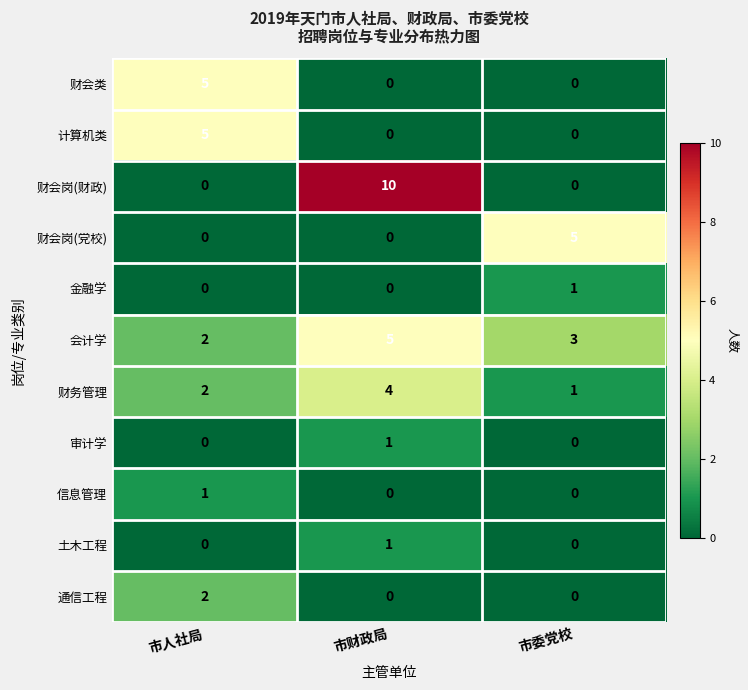

Between 市财政局 and 市委党校, which series saw the biggest shift?

财会岗(财政)